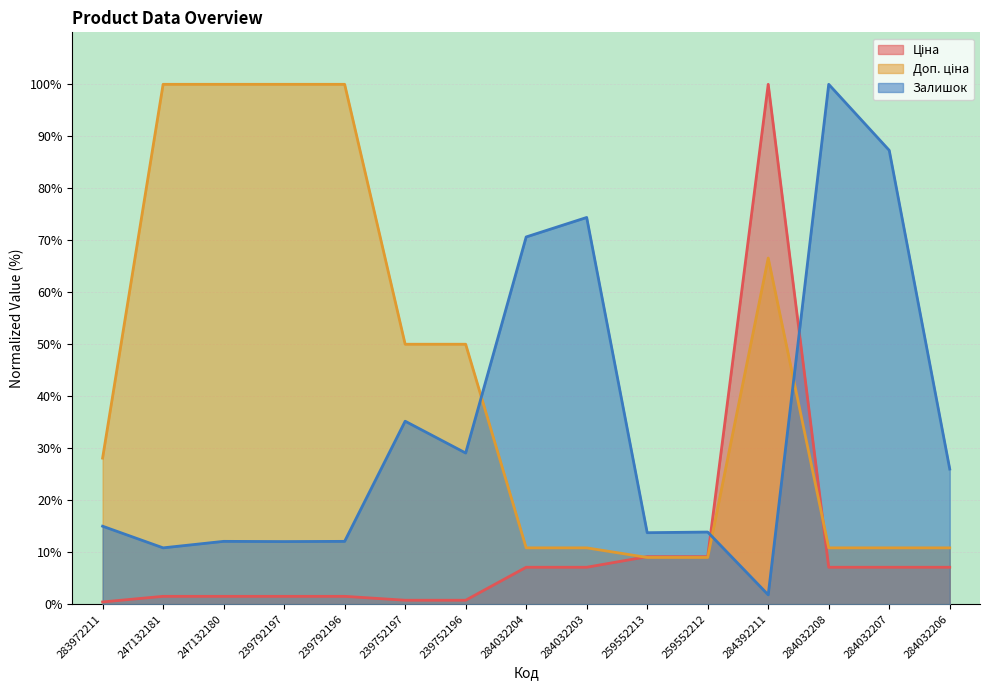

How many times do Доп. ціна and Залишок cross each other?

3